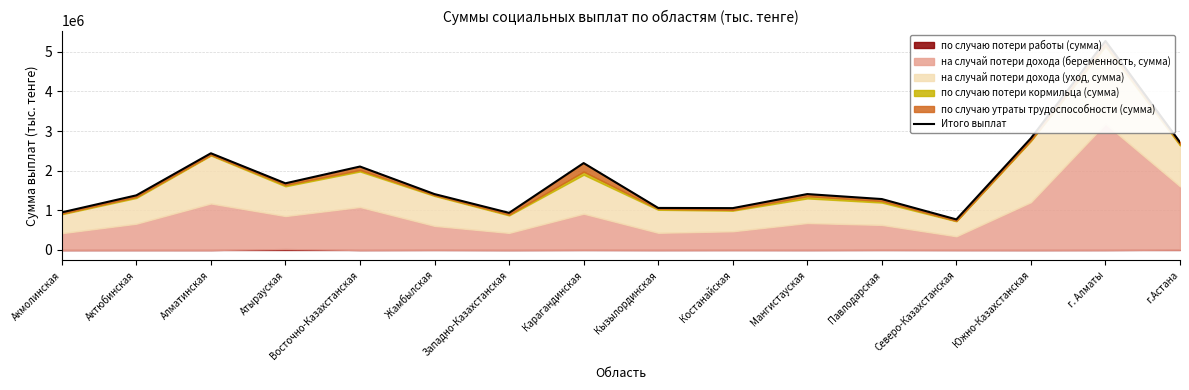

Between г.Астана and Актюбинская, which is larger?

г.Астана